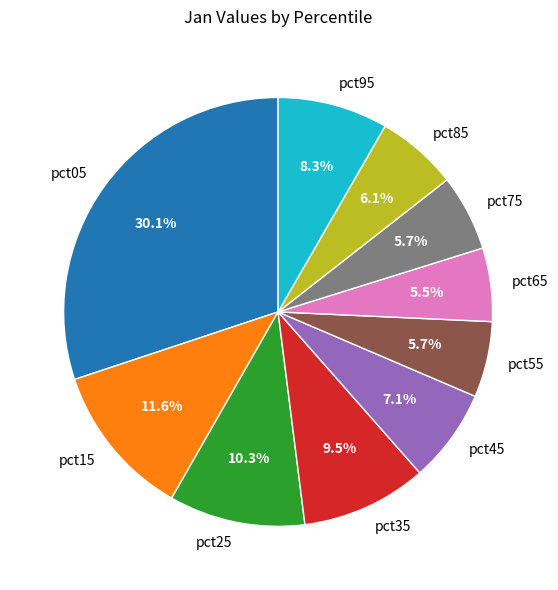

Is pct05 the majority of the pie?

No